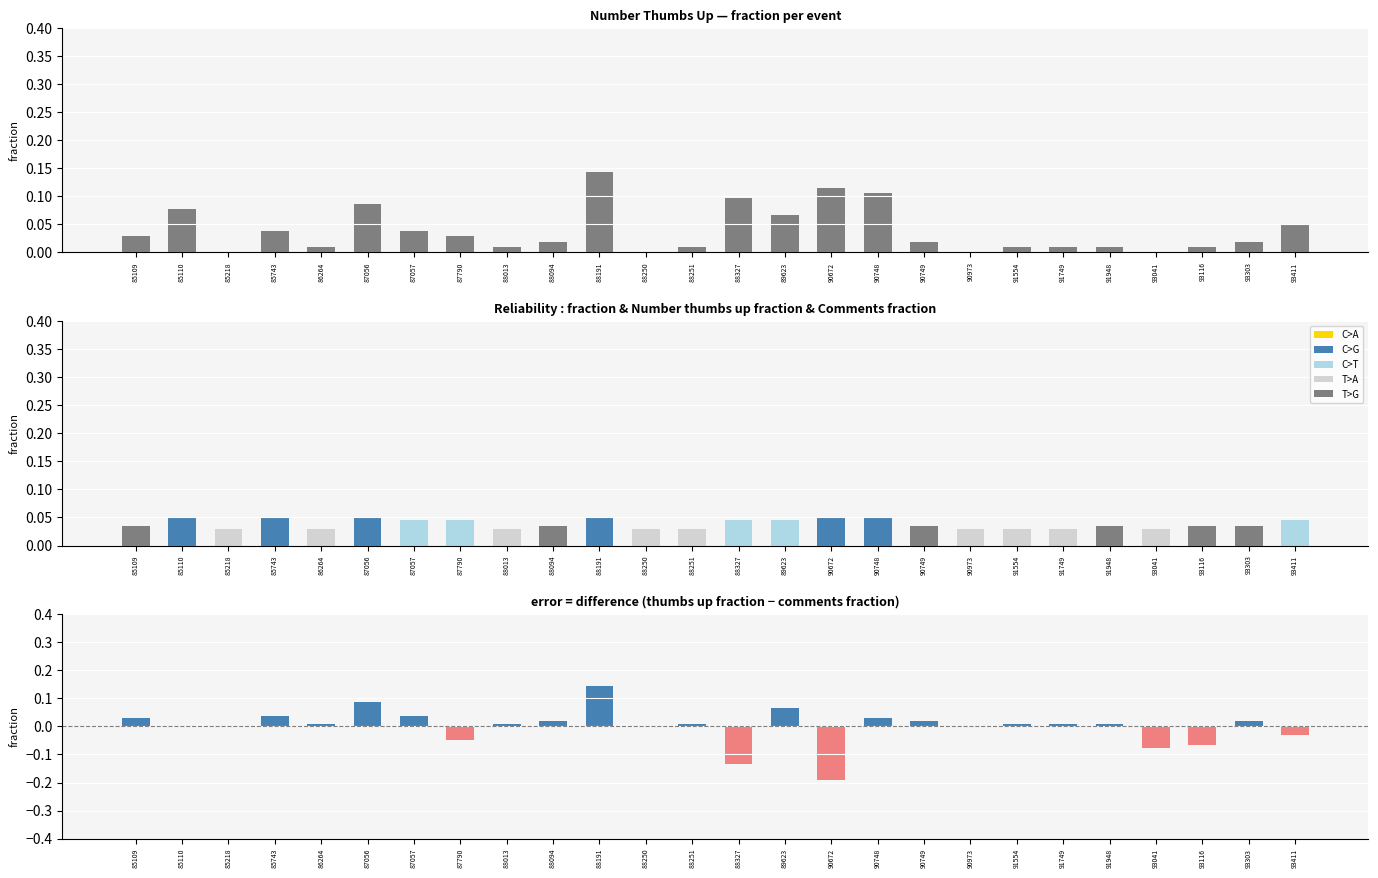

Between 89623 and 93411, which series saw the biggest shift?

thumbs up − comments (fraction)